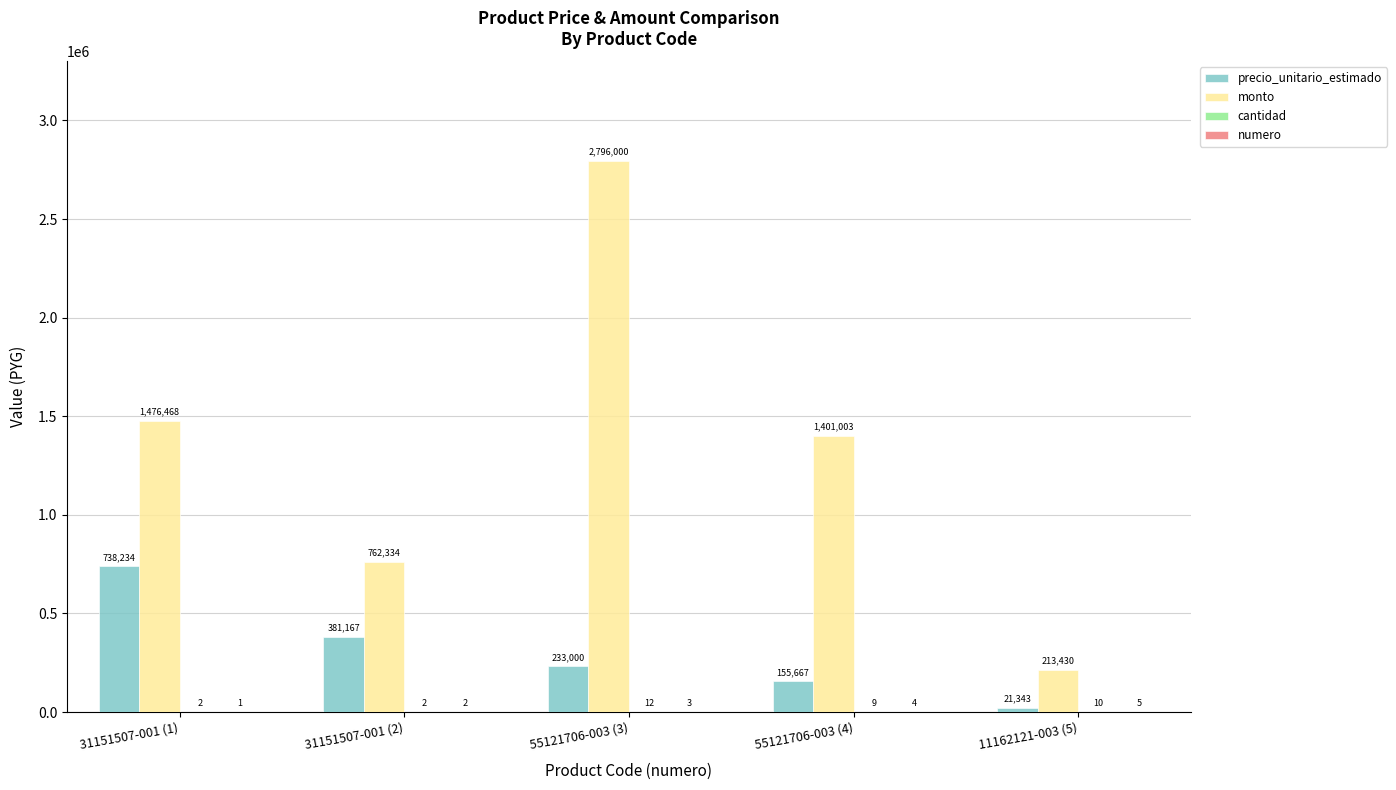

The value of precio_unitario_estimado at 31151507-001 (1) is 738234. True or false?

True